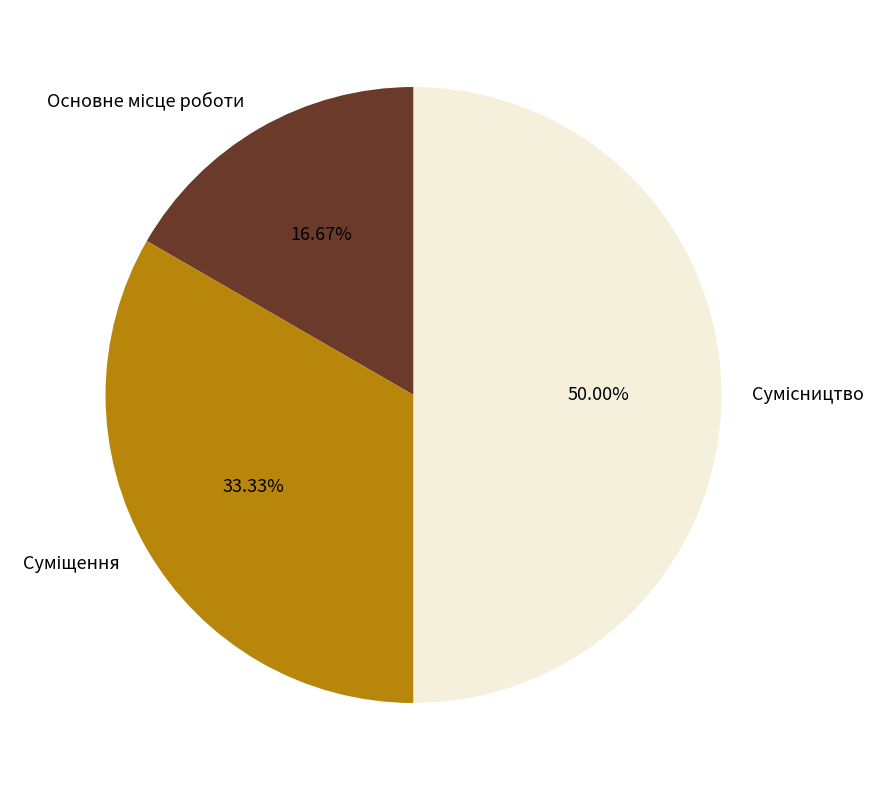

What percentage do Суміщення and Основне місце роботи together represent?

50.0%